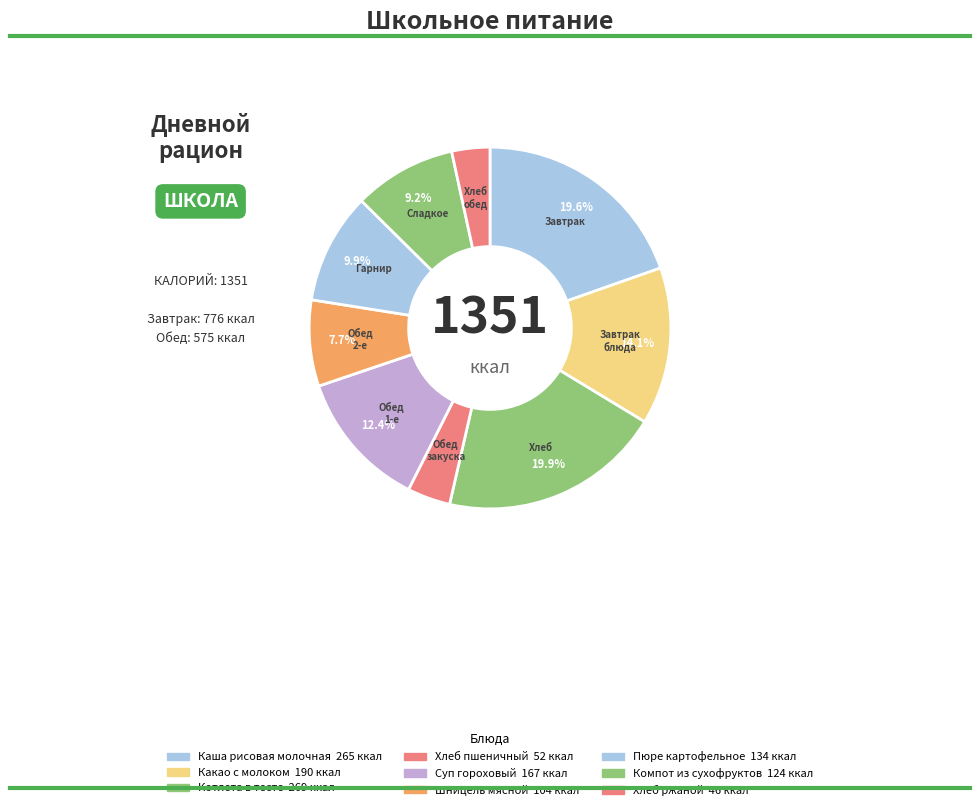

How many slices are in this pie chart?

9